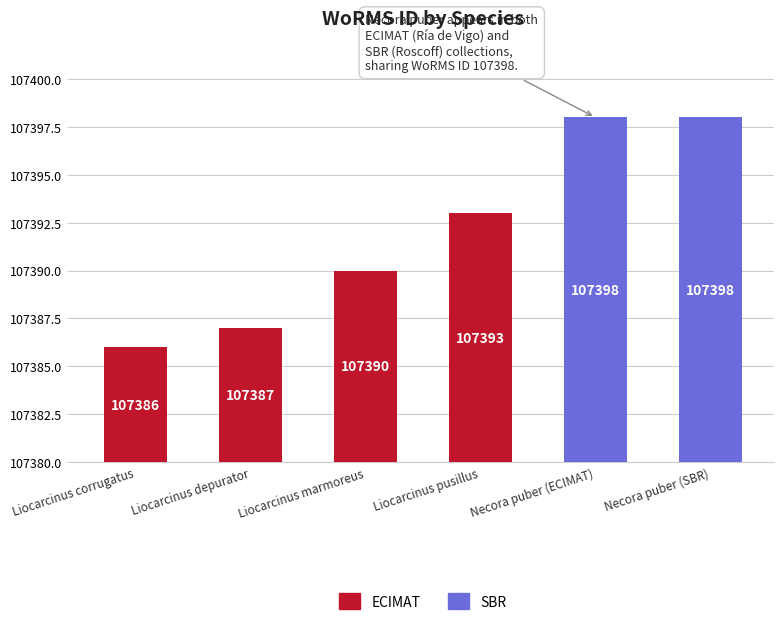

True or false: the data shows 176427 at Liocarcinus corrugatus.

False